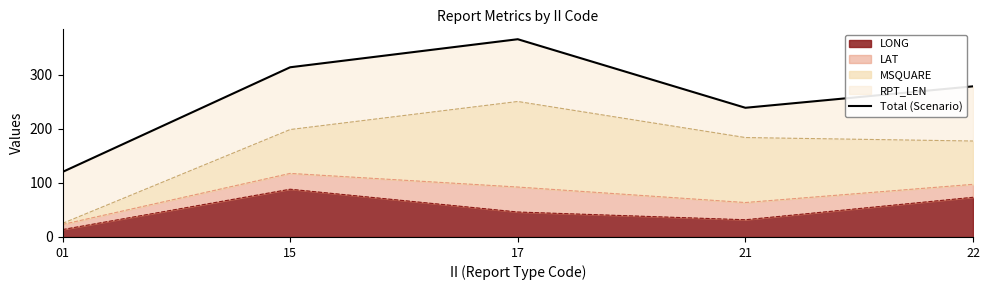

Reading left to right, extract all data points from this chart.

120.1	313.4	365.2	238.6	278.2